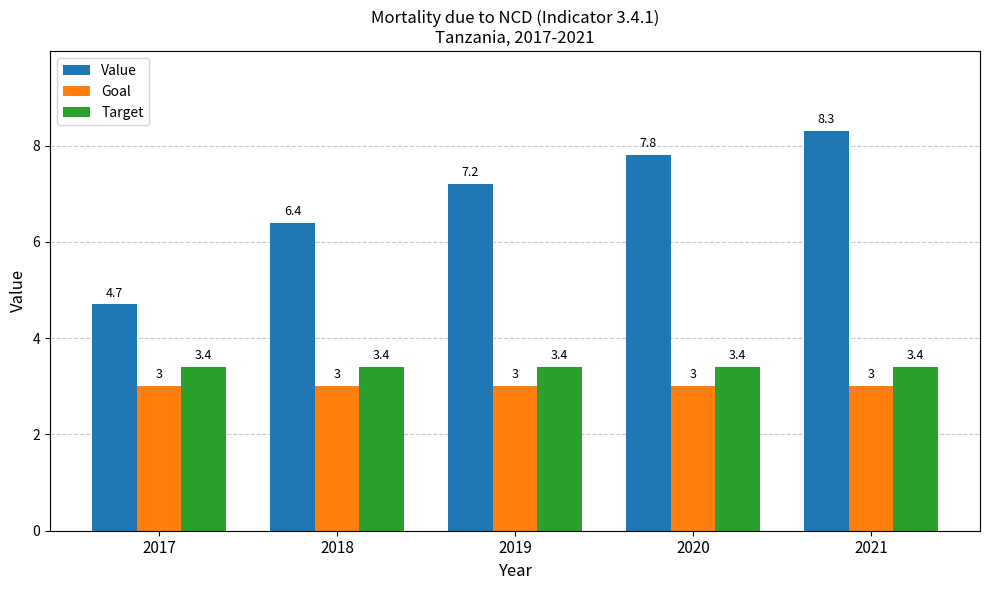

What is the value of the Value bar at the 5th from the left?

8.3